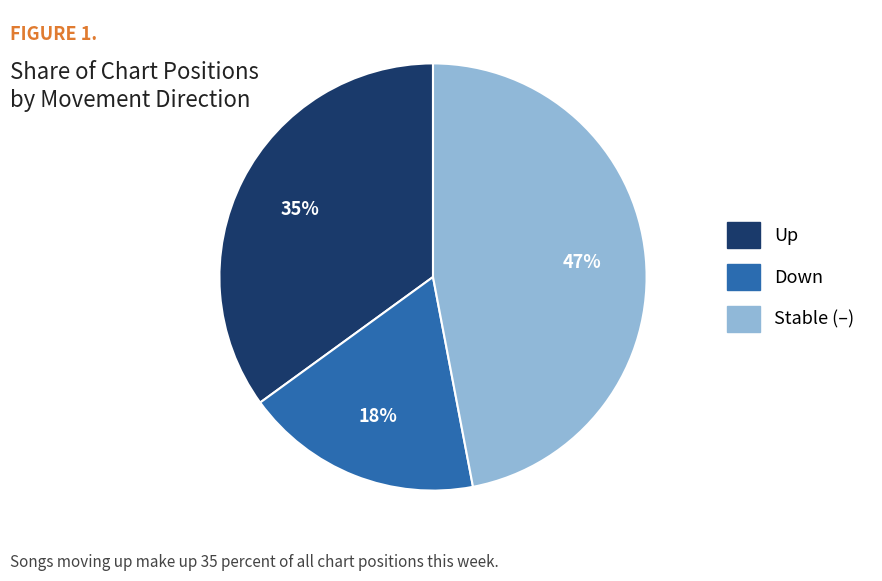

How many segments does this pie chart have?

3